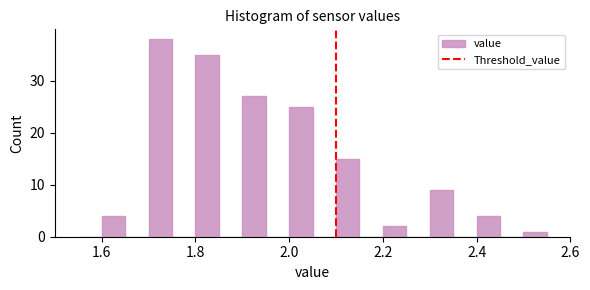

Read against the x-axis, roughly where is the centre of the tallest bar?

1.72